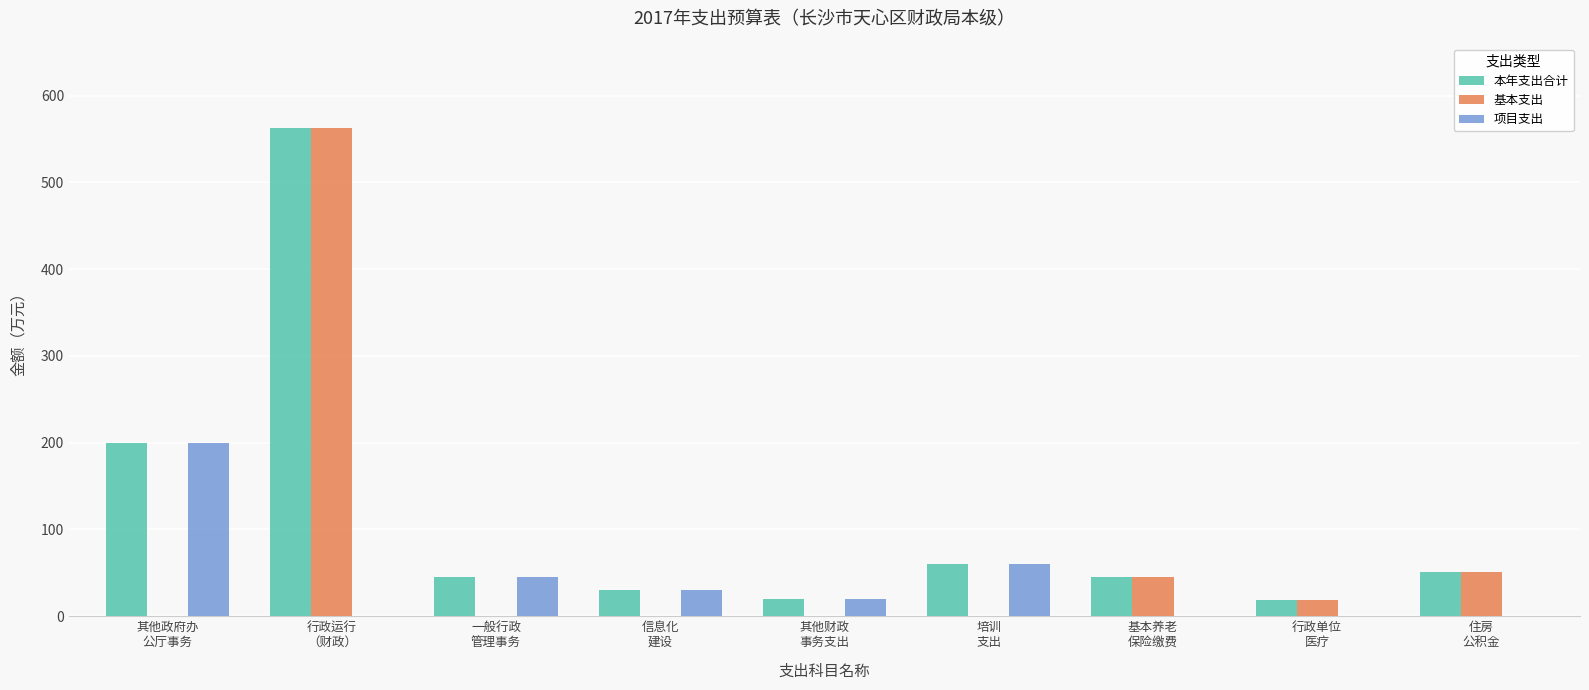

Which series has the largest total across all categories?

本年支出合计